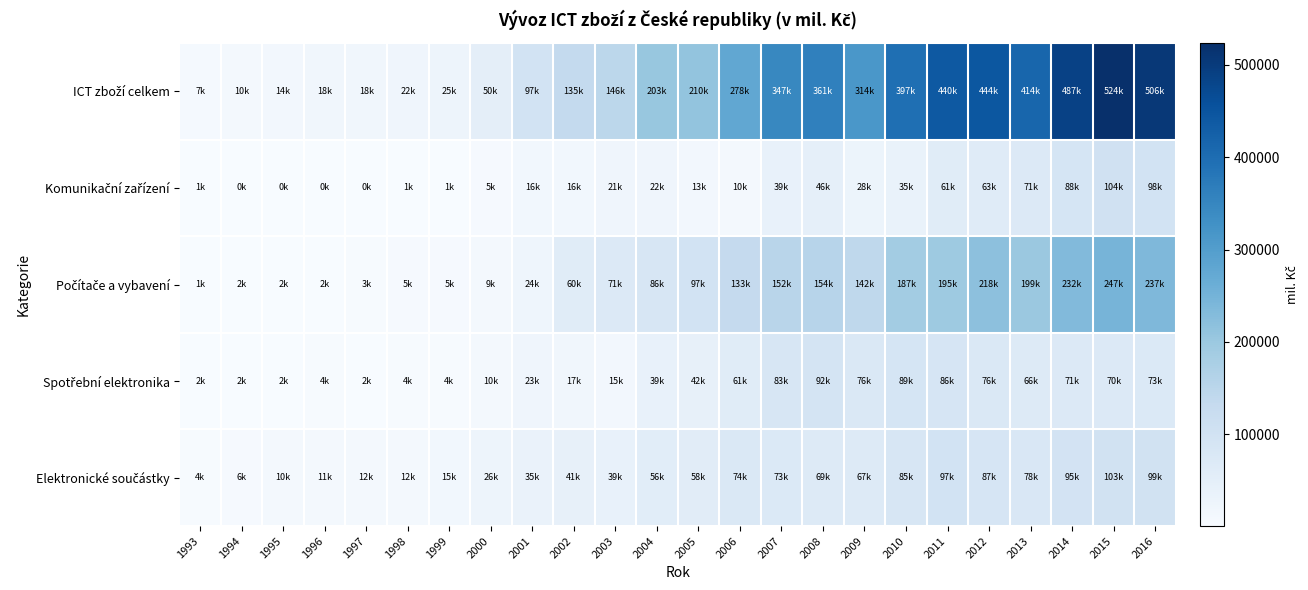

Rank the series by their maximum value, from lowest to highest.

Spotřební elektronika, Elektronické součástky, Komunikační zařízení, Počítače a vybavení, ICT zboží celkem